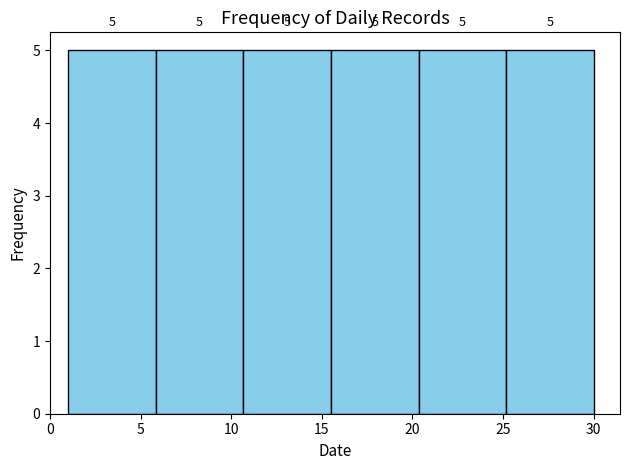

How tall is the bar that spans 10.5 to 15.5 on the x-axis? The bar edges are not printed on the chart, so give them approximately, as read against the axis.

5